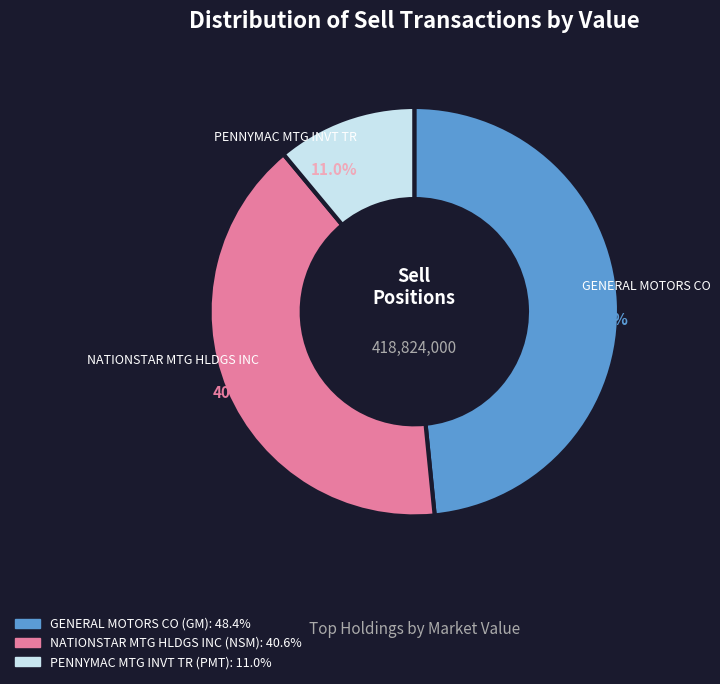

Rank the categories by value from lowest to highest.

PENNYMAC MTG INVT TR (PMT), NATIONSTAR MTG HLDGS INC (NSM), GENERAL MOTORS CO (GM)